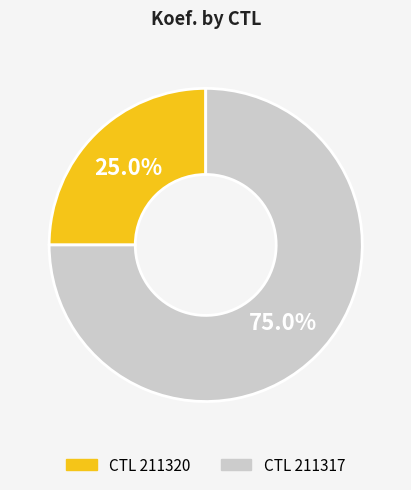

Rank the categories by value from lowest to highest.

211320, 211317